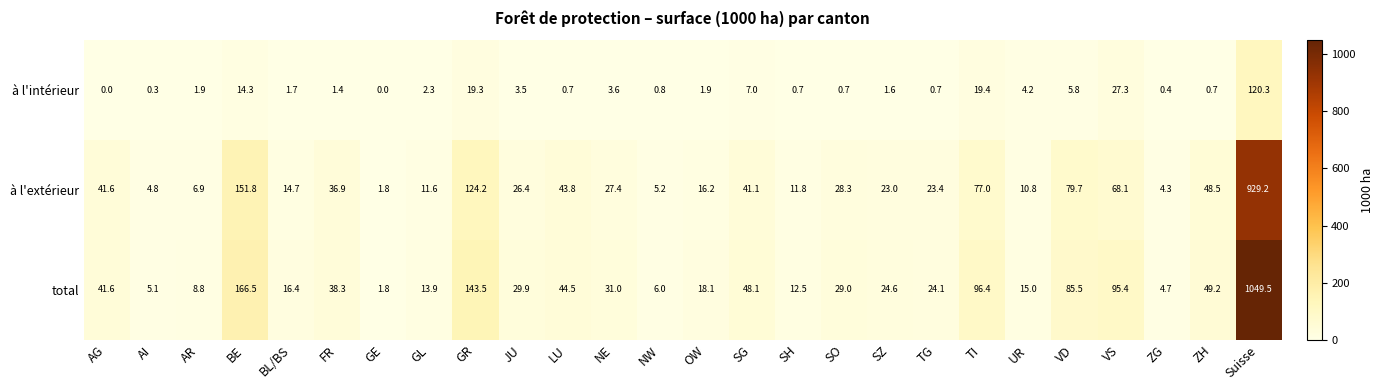

Is the value of à l'intérieur at NW greater than the value of total at FR?

No